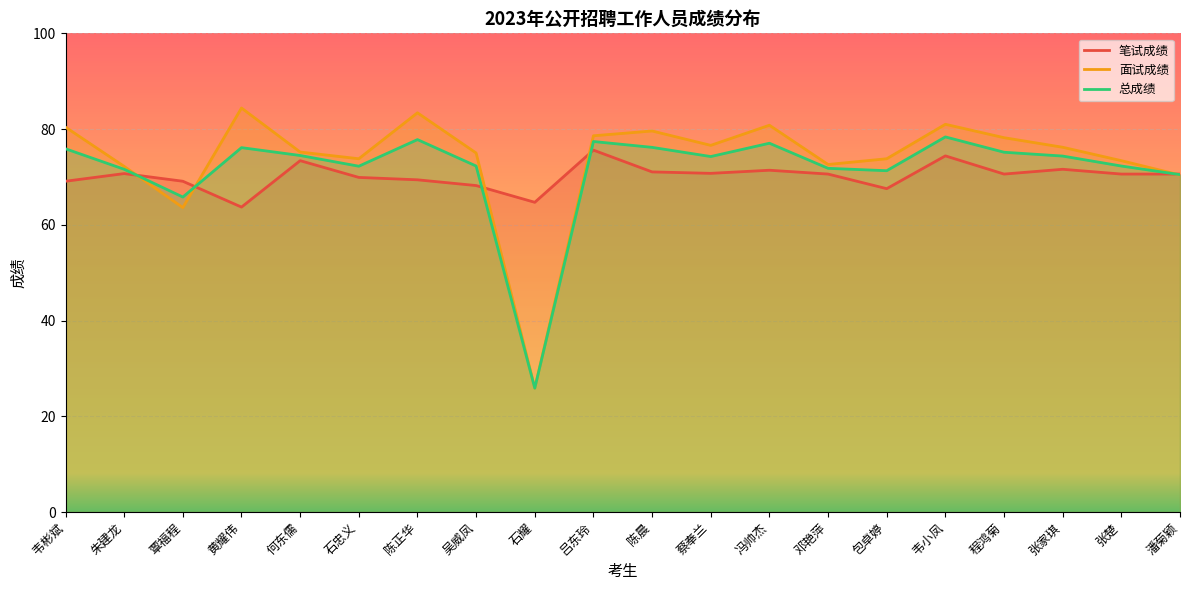

At which category does the chart reach its peak across all series?

黄耀伟